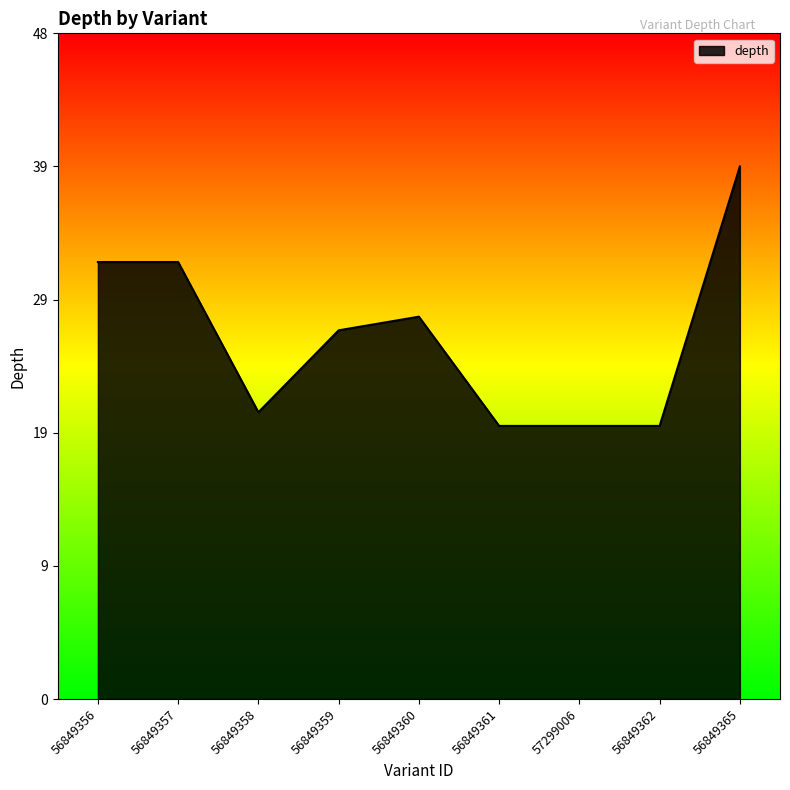

What is the value of the 2nd point from the left?

32